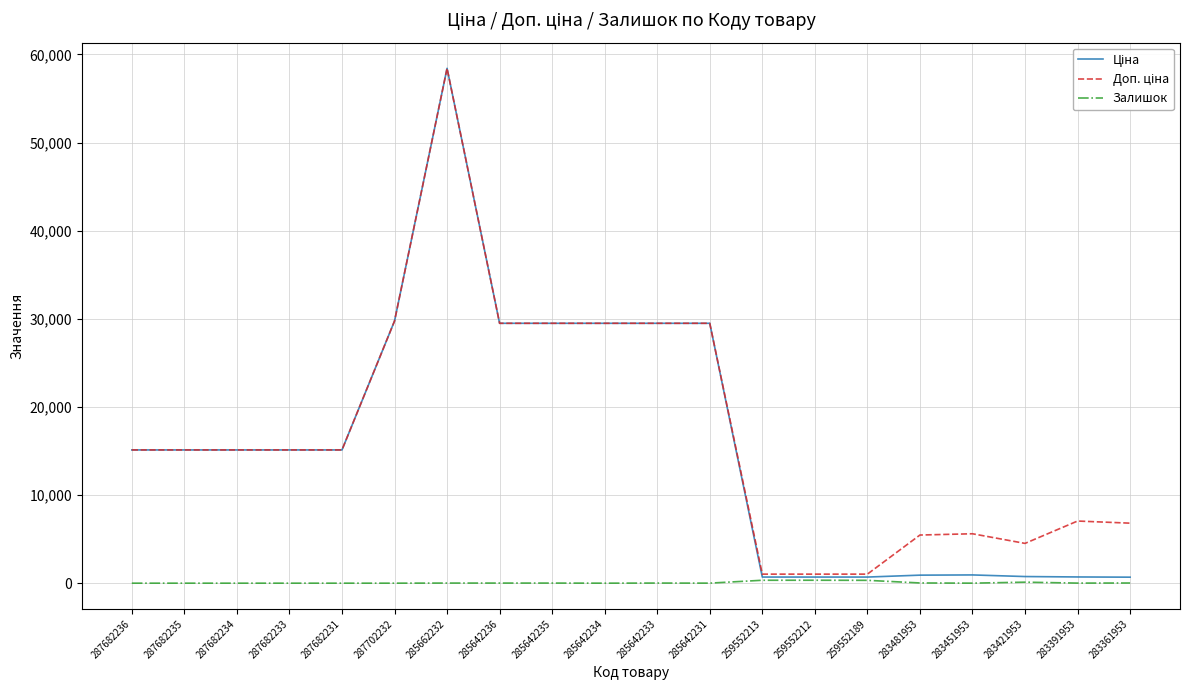

At which category is the sum across all series the highest?

285662232